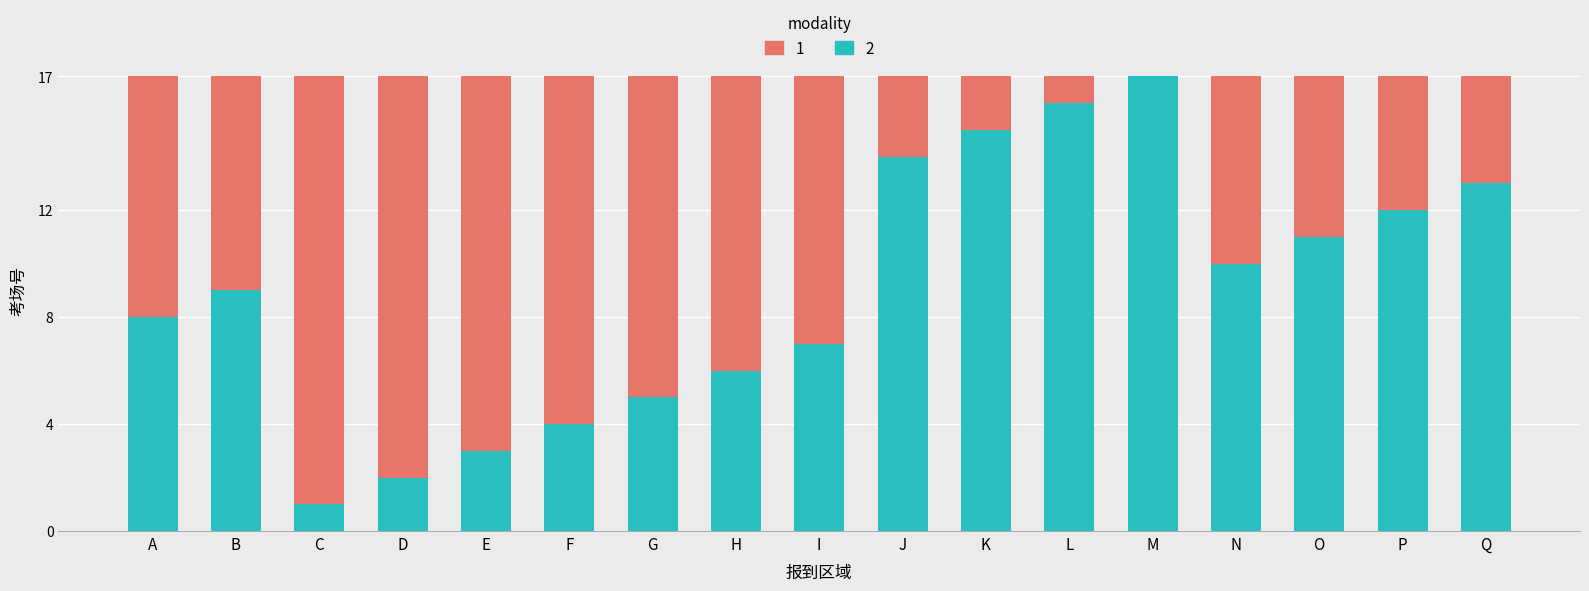

The 2 series shows 5 at O. True or false?

False